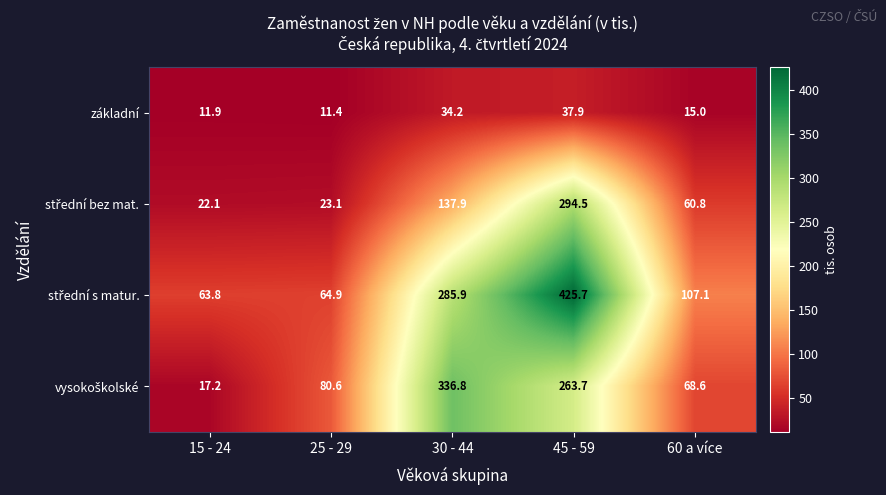

What is the difference between the second highest and second lowest values in the základní series?

22.3